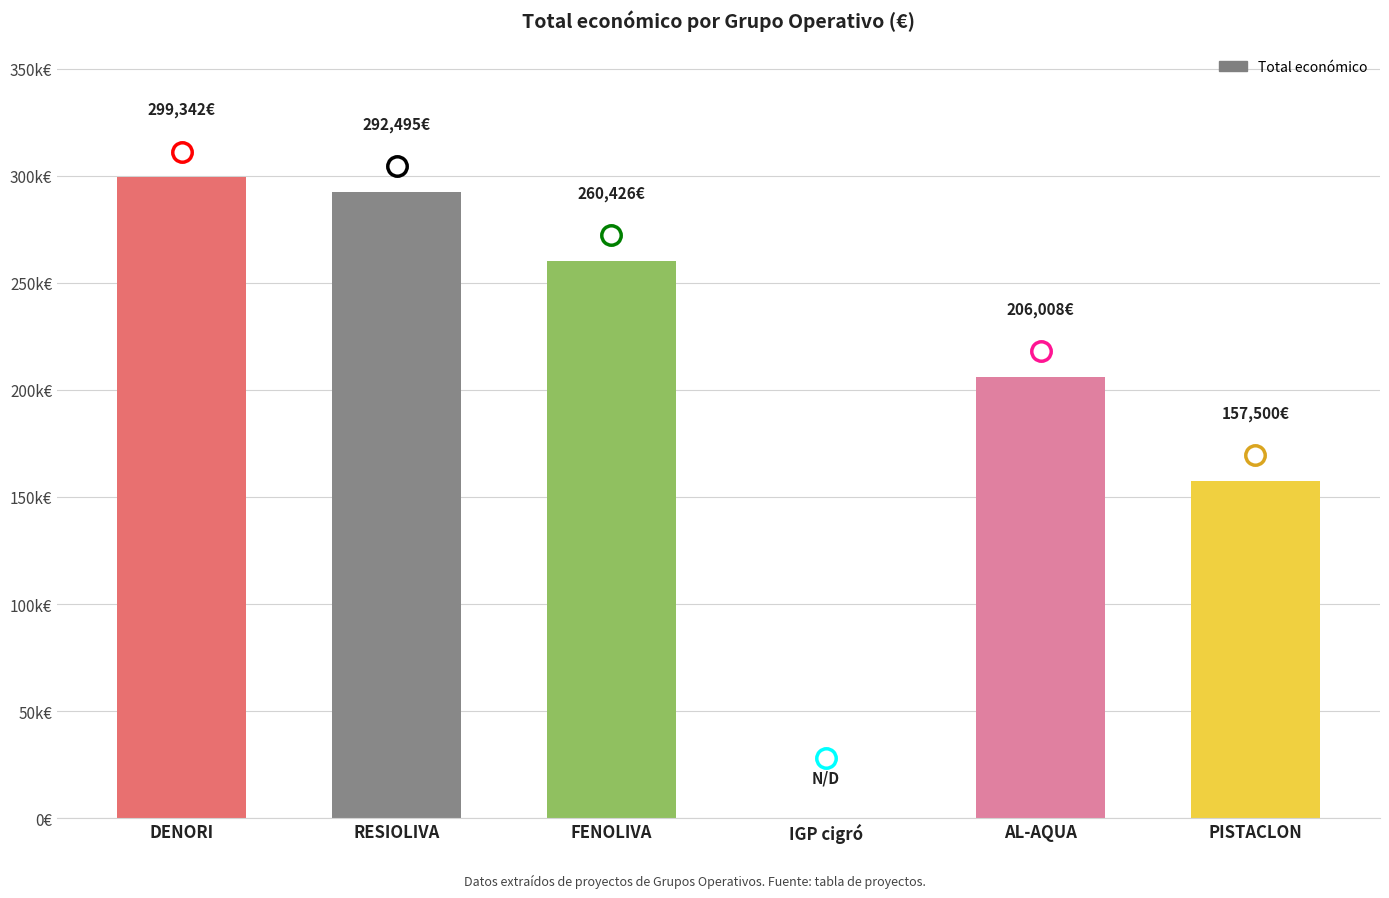

What is the change in value from FENOLIVA to IGP cigró?

-260426